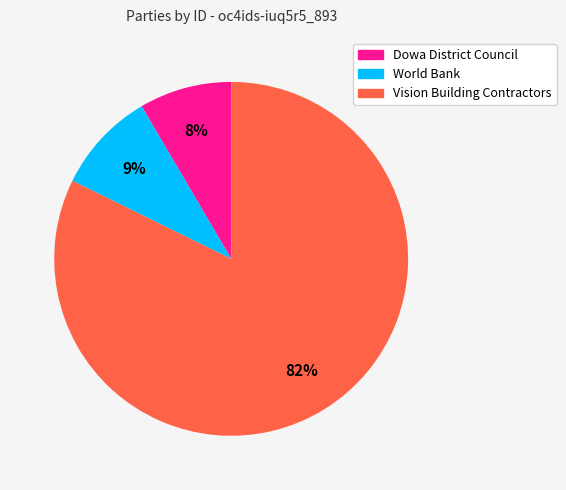

Approximately how many times larger is the value at Dowa District Council compared to World Bank?

0.9